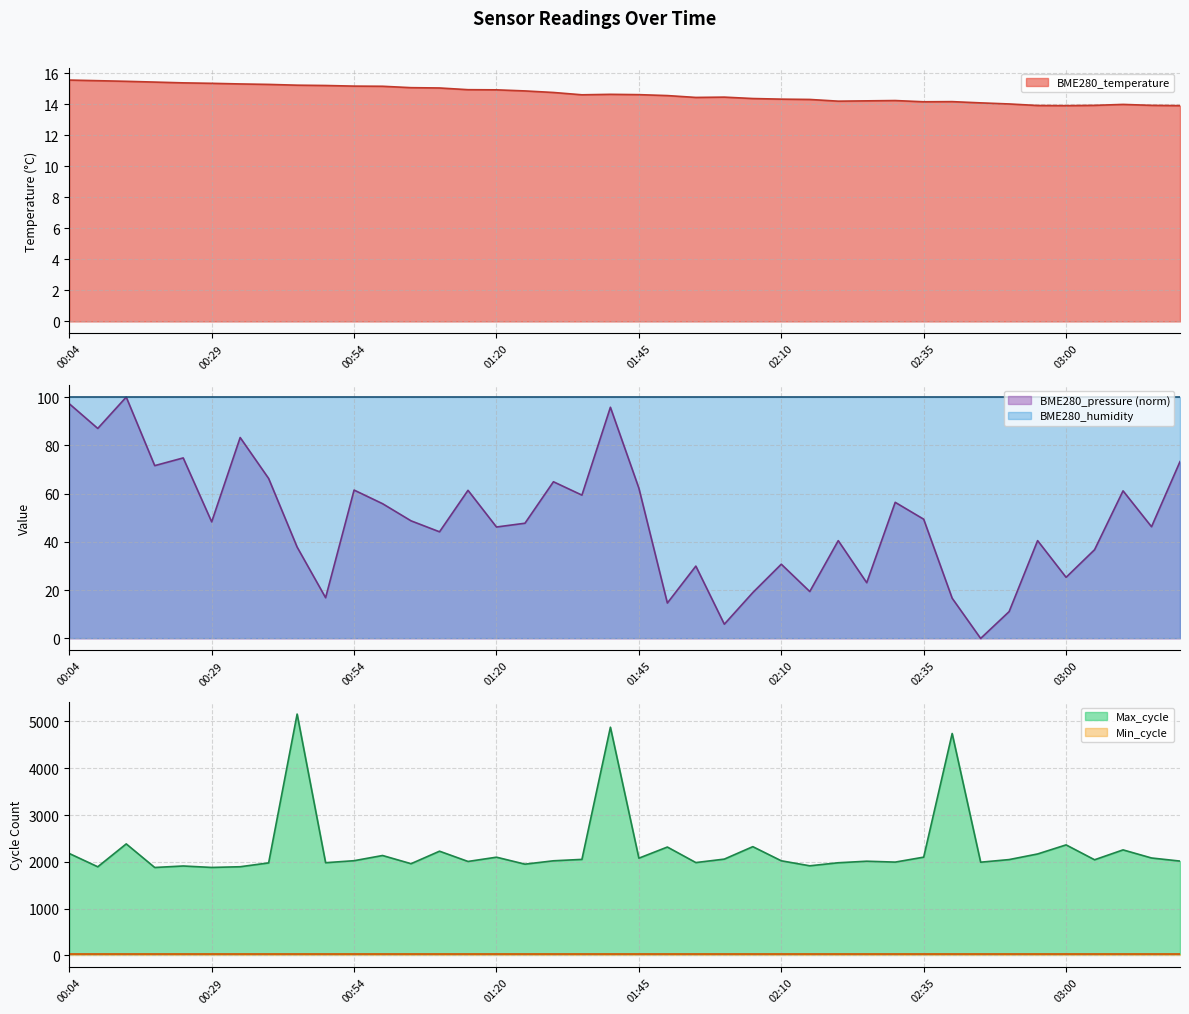

Read the BME280_temperature value at 02:50.

14.0